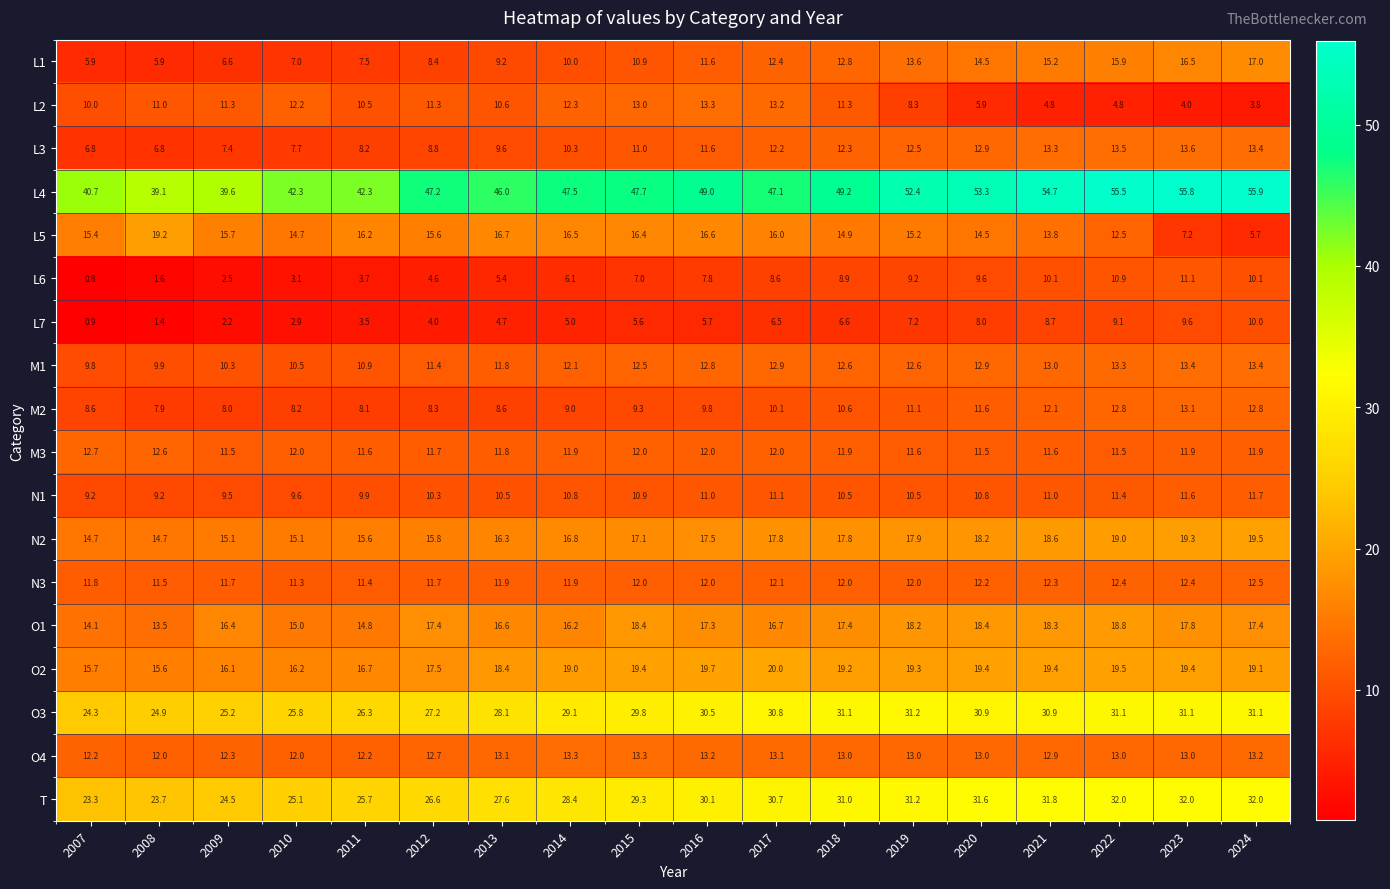

What is the difference between the highest and lowest values at 2021?

49.9